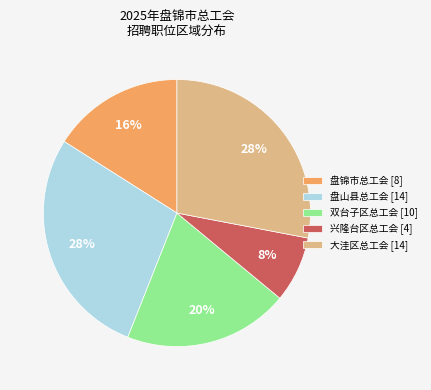

Count the number of slices in the pie.

5